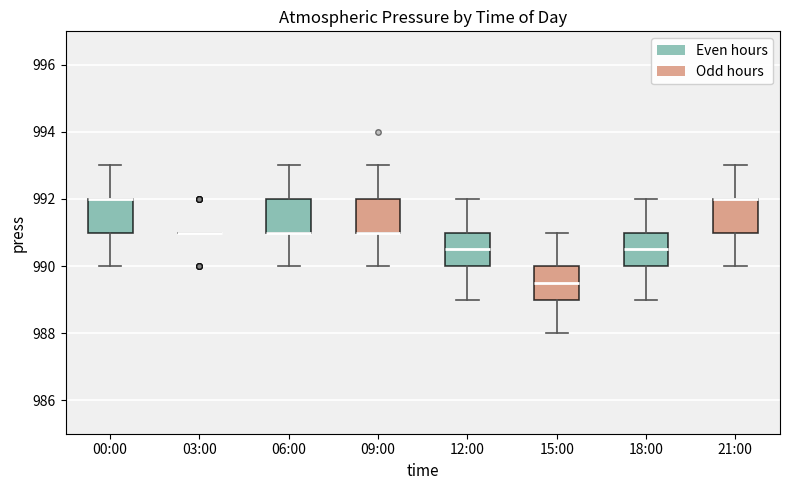

Where does the lower whisker of the box for 21:00 end on the y-axis? The values are not printed on the chart, so give them approximately, as read against the axis.

990.0